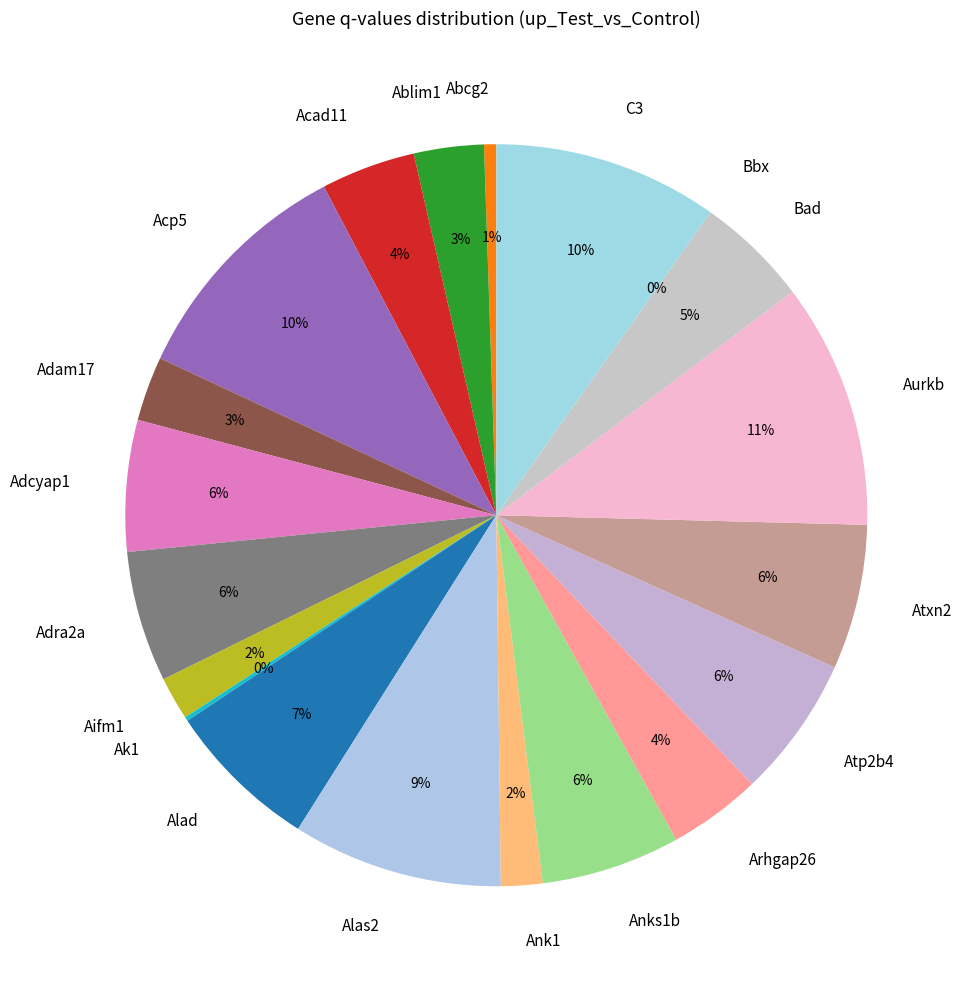

Does any single category account for the majority?

No